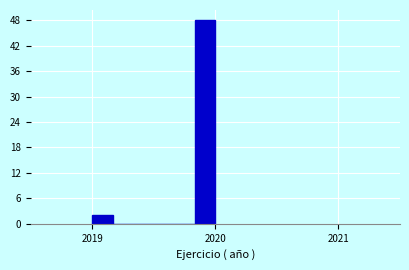

Around what value on the x-axis is the tallest bar? Give the approximate position of its centre, as read against the axis.

2019.9